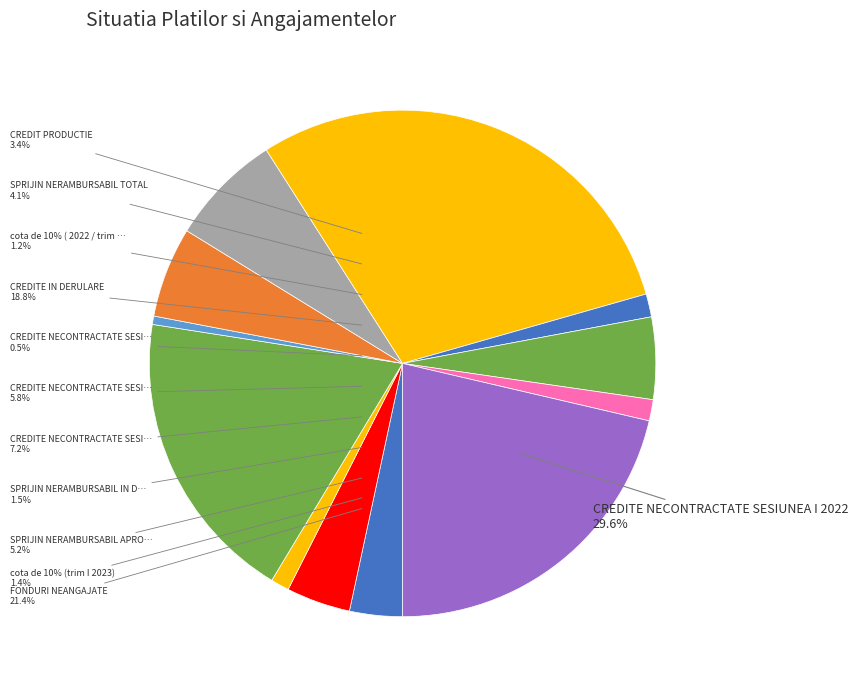

Is CREDIT PRODUCTIE the majority of the pie?

No